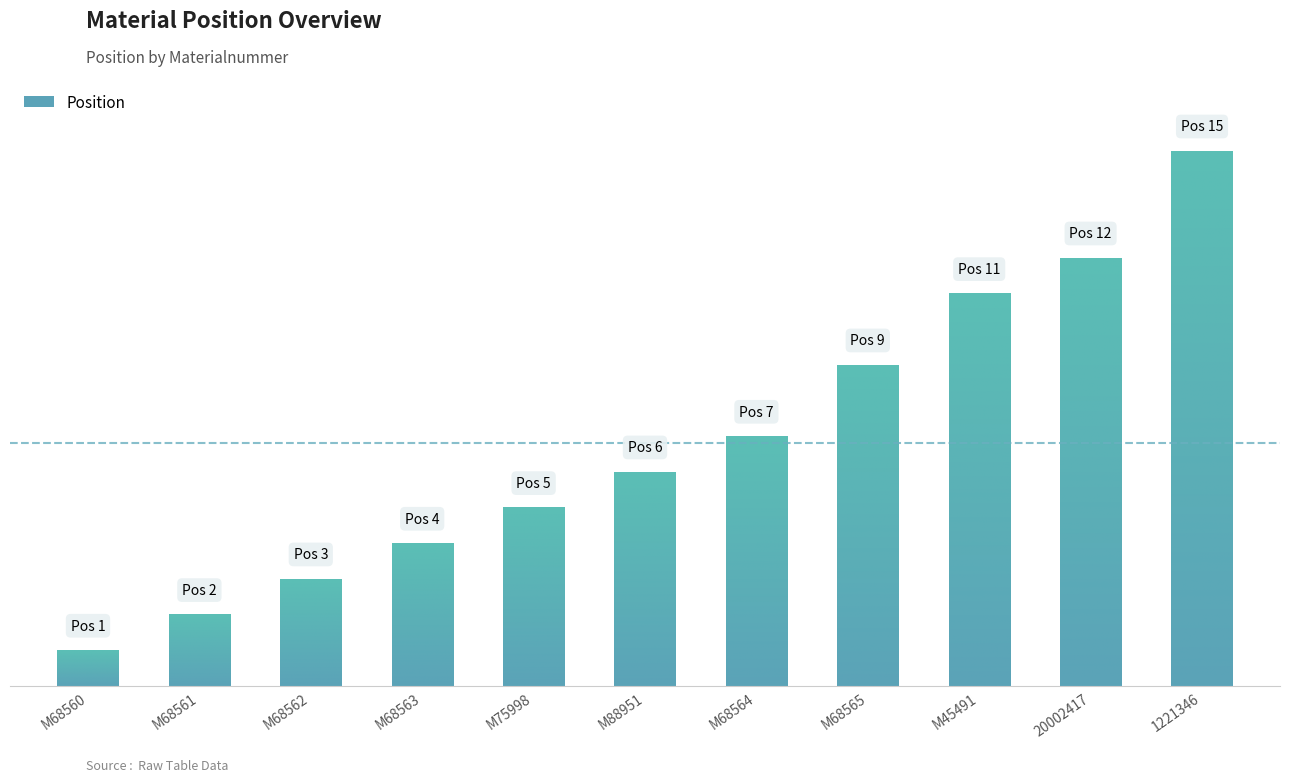

At which category does the chart reach its minimum across all series?

M68560